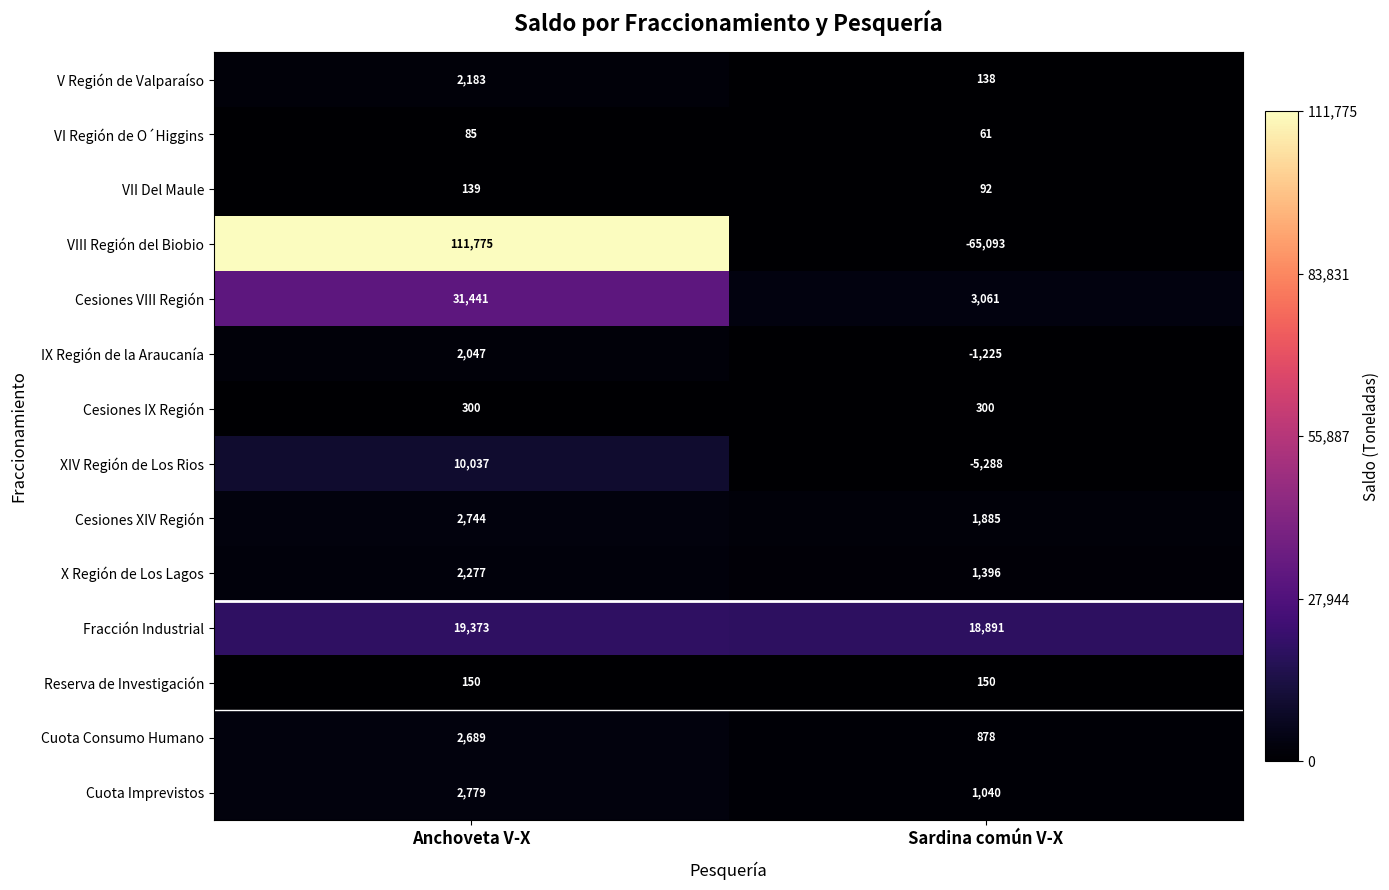

What is the total value across all series at Sardina común V-X?

-43714